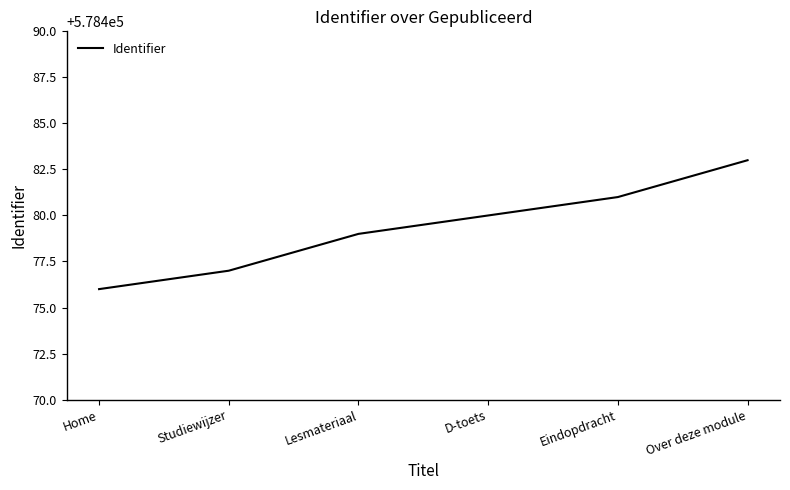

Is it true that the value at Studiewijzer is 578477?

True